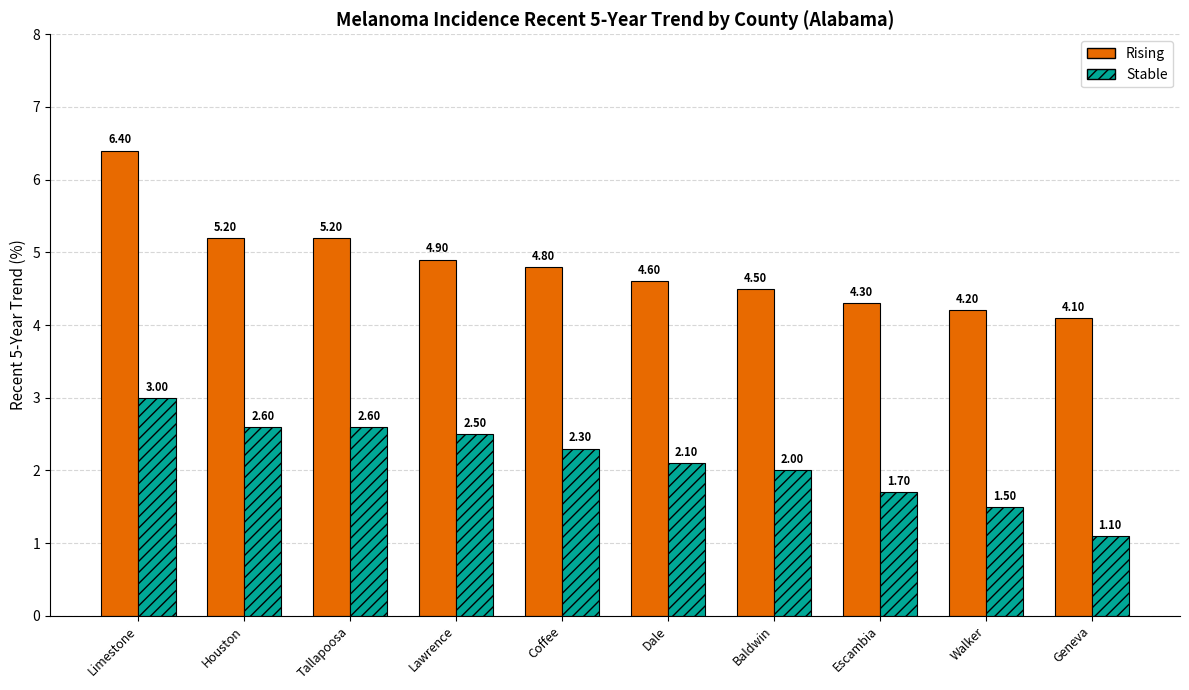

Which series has the widest spread of values?

Rising